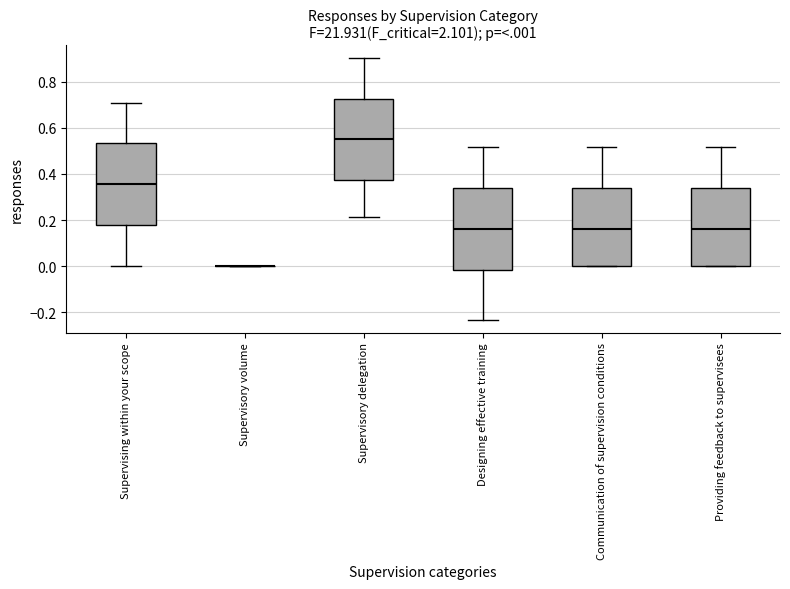

Reading left to right, read every box against the y-axis: the position of its median line, the range the box covers, and the ends of its whiskers. The values are not printed on the chart, so give them approximately, as read against the axis.

Supervising within your scope: median 0.36, box 0.18 to 0.54, whiskers 0.00 to 0.70
Supervisory volume: box collapsed to a line at 0.00, whiskers 0.00 to 0.00
Supervisory delegation: median 0.56, box 0.38 to 0.72, whiskers 0.22 to 0.90
Designing effective training: median 0.16, box -0.02 to 0.34, whiskers -0.24 to 0.52
Communication of supervision conditions: median 0.16, box 0.00 to 0.34, whiskers 0.00 to 0.52
Providing feedback to supervisees: median 0.16, box 0.00 to 0.34, whiskers 0.00 to 0.52